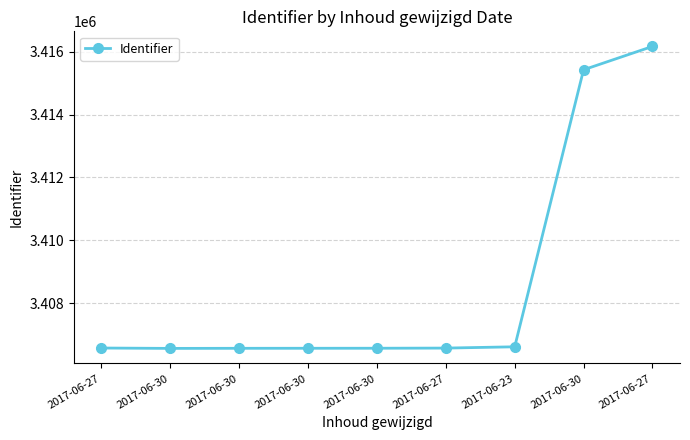

The chart shows a value of 5477494 at 2017-06-27. True or false?

False